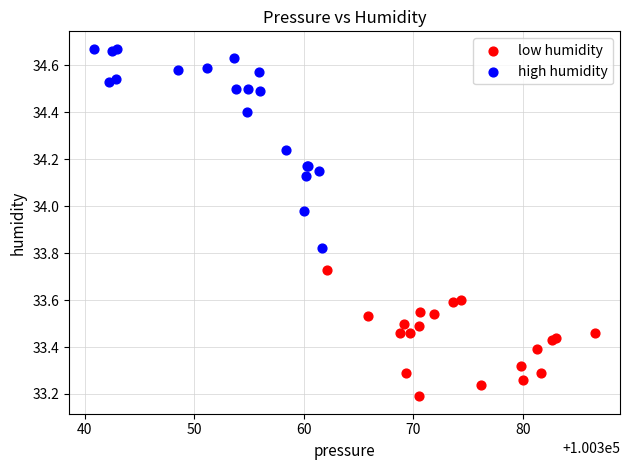

Which series contains the lowest Y value?

low humidity